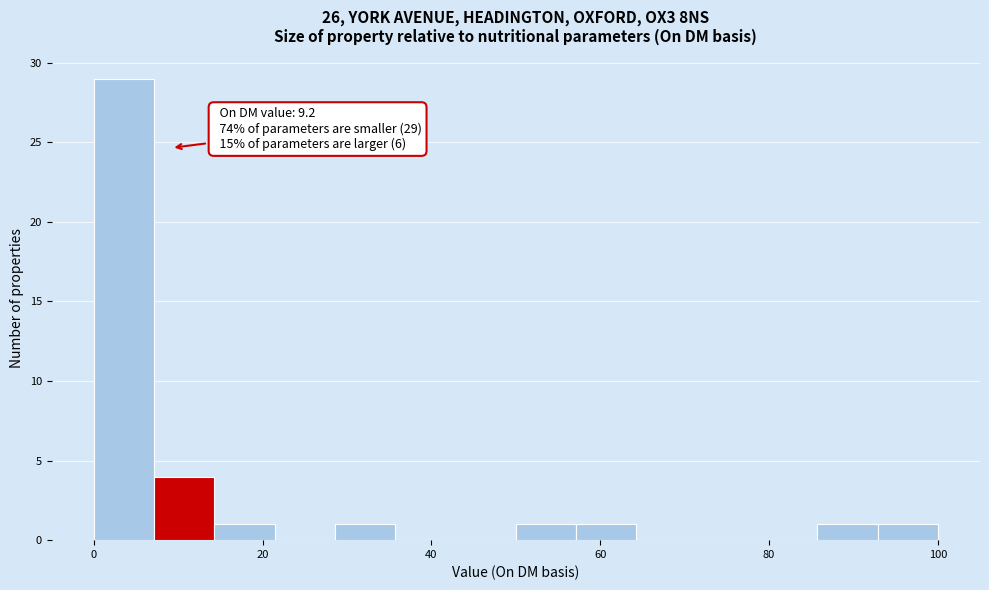

Read against the x-axis, roughly where is the centre of the tallest bar?

4